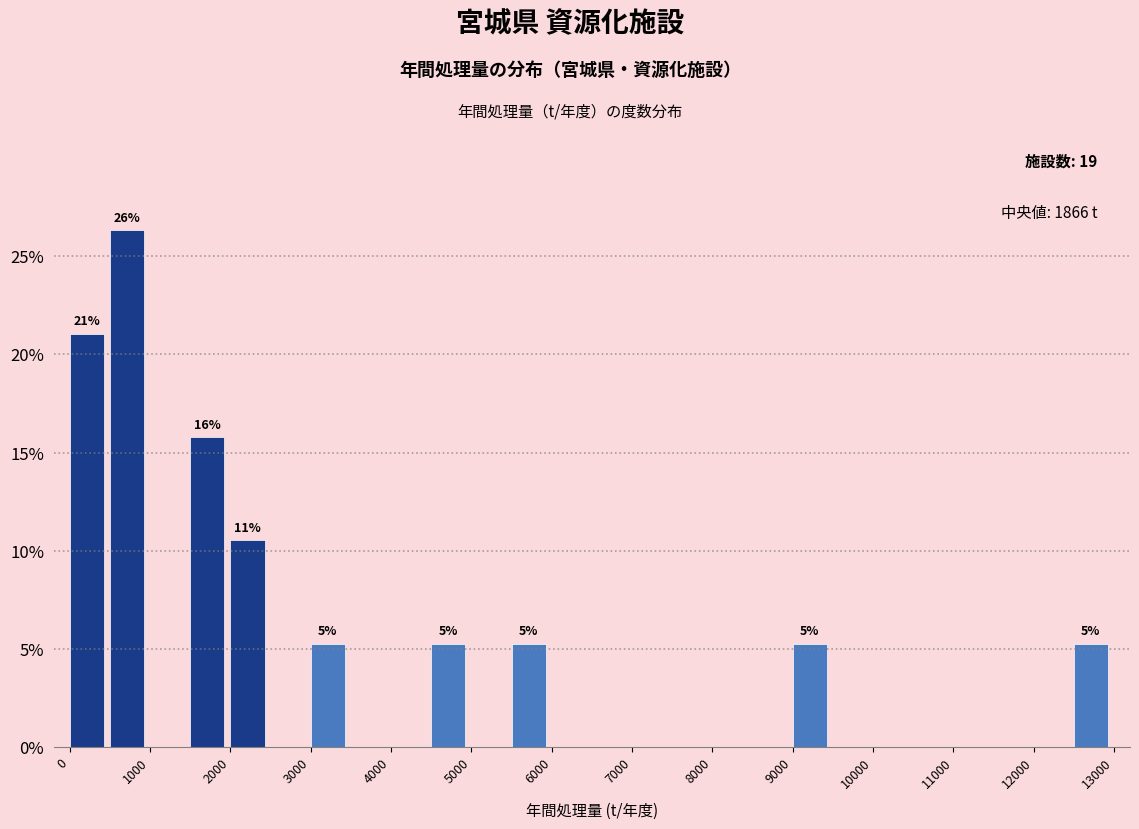

Which range on the x-axis has the tallest bar?

500 to 1000